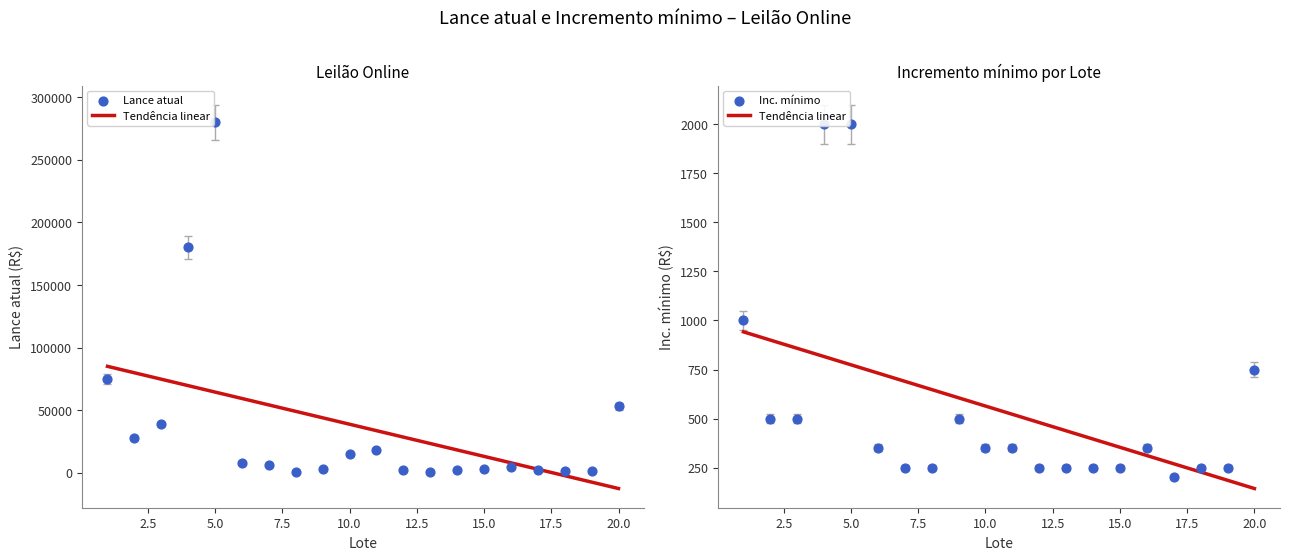

What is the total value across all series at 7?

5937.5